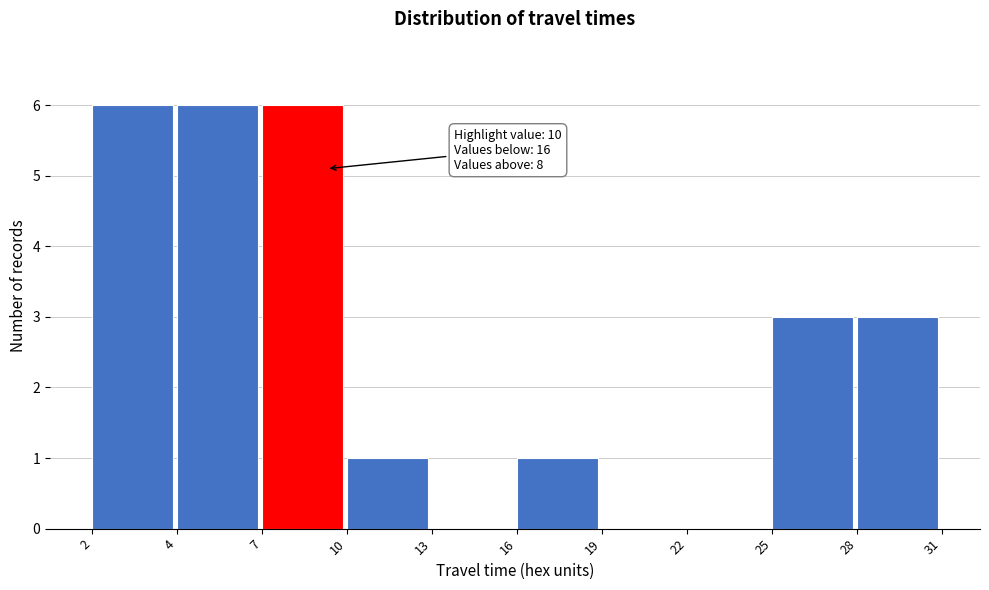

Reading left to right, transcribe all the data shown in this chart.

2=6	4=6	7=6	10=1	13=0	16=1	19=0	22=0	25=3	28=3